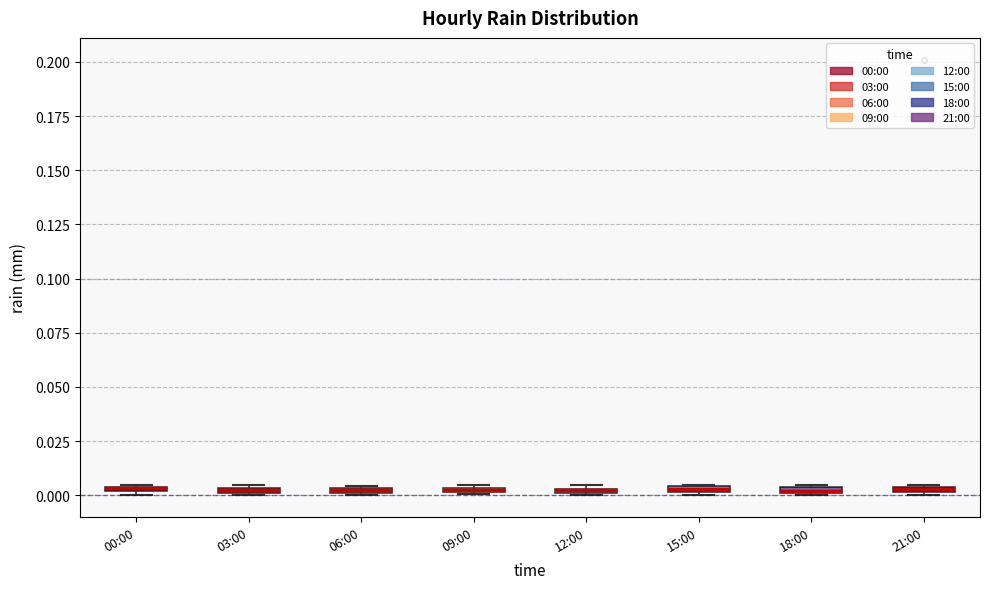

Where is the upper edge of the box for 09:00 on the y-axis? The values are not printed on the chart, so give them approximately, as read against the axis.

0.005